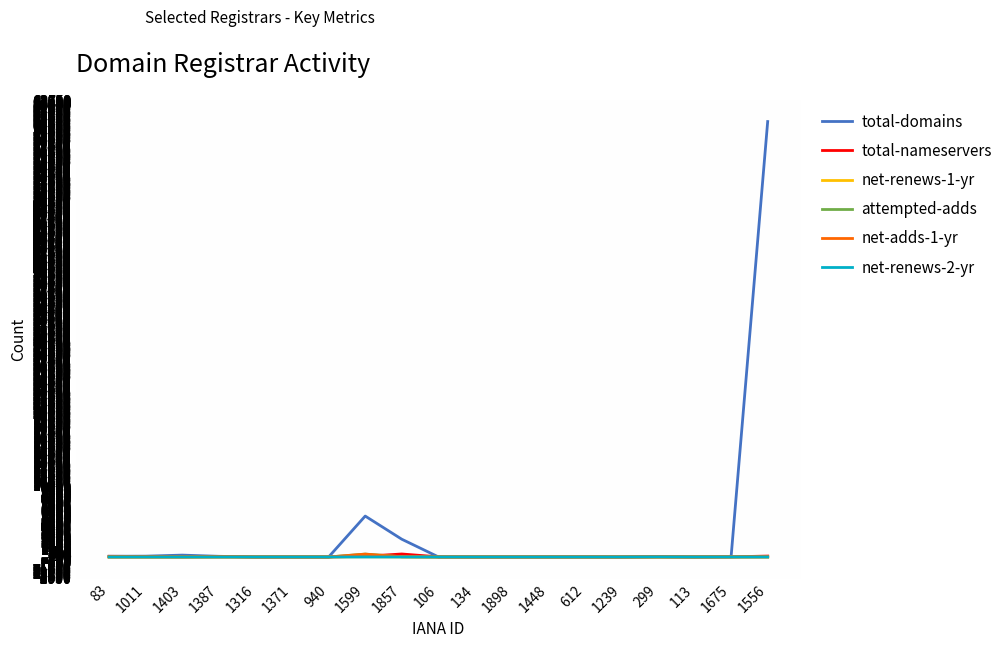

At which label is total-domains closest to 30428?

1599